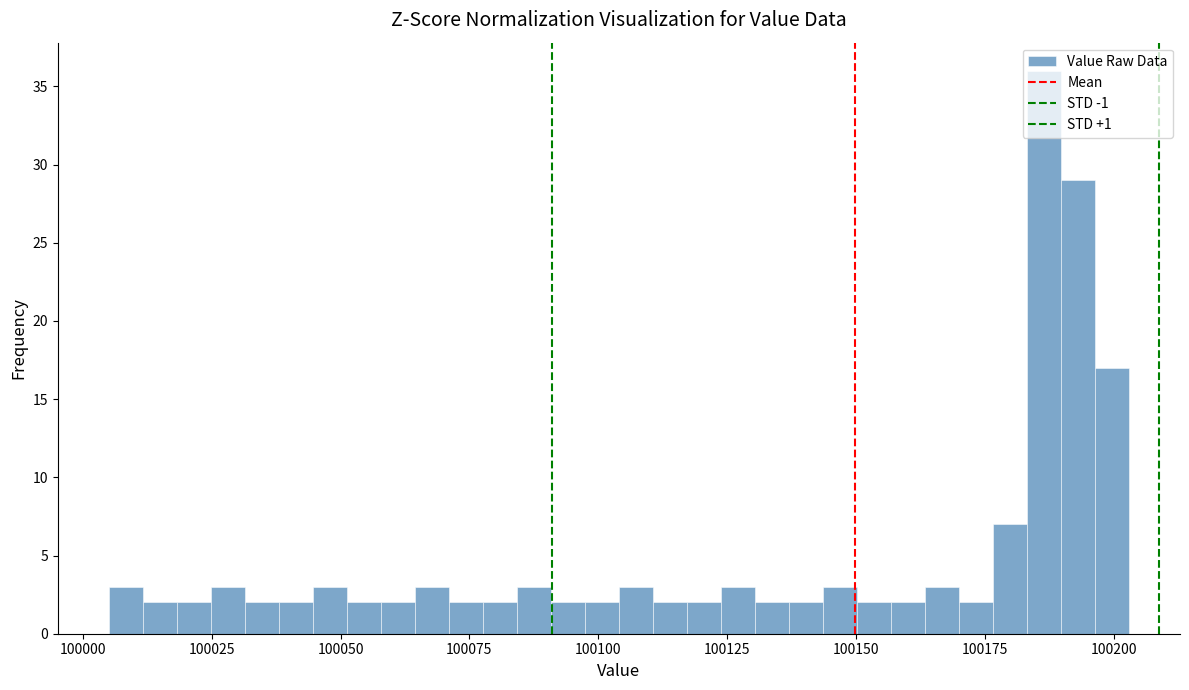

Around what value on the x-axis is the tallest bar? Give the approximate position of its centre, as read against the axis.

100185